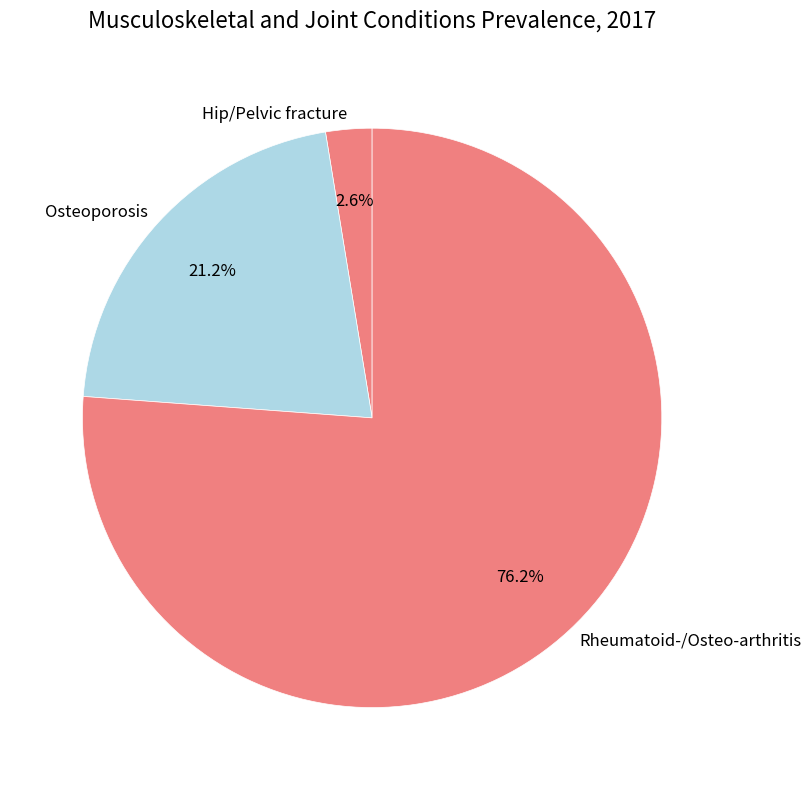

Rank the categories by value from highest to lowest.

Rheumatoid-/Osteo-arthritis, Osteoporosis, Hip/Pelvic fracture